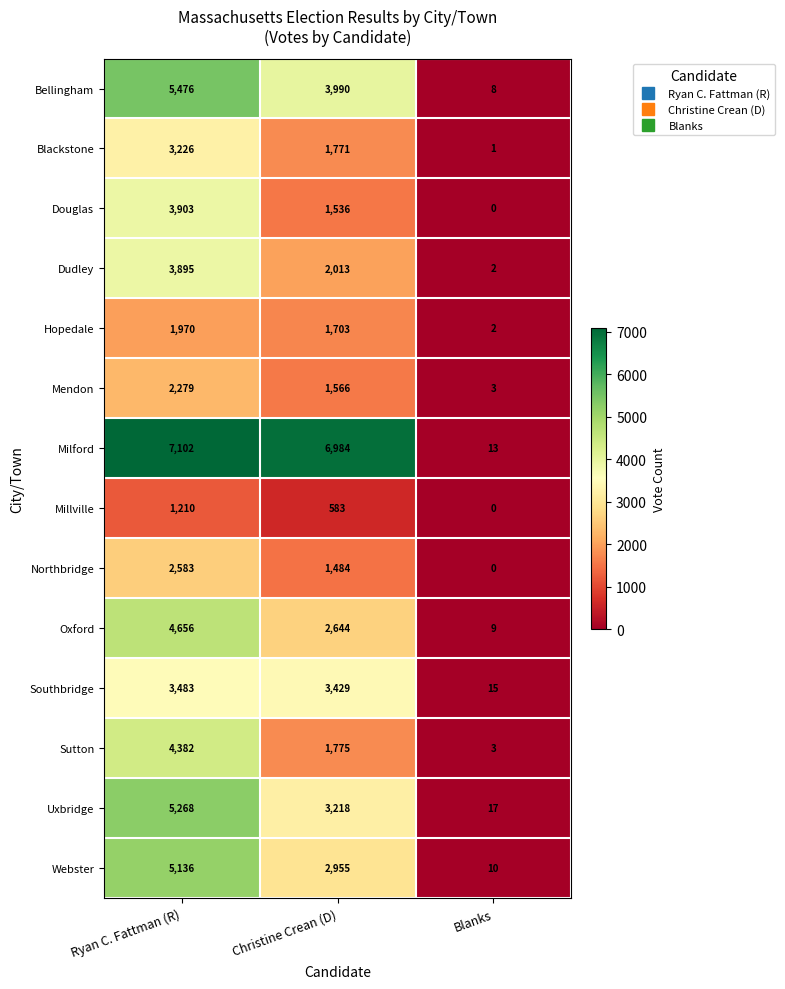

How many data points in Millville are less than 583?

1